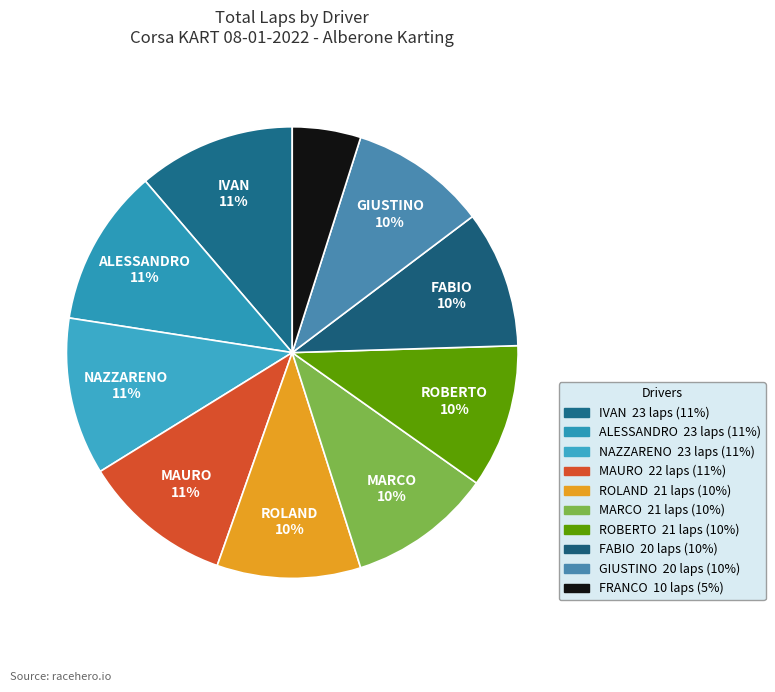

Is there a majority slice in this chart?

No